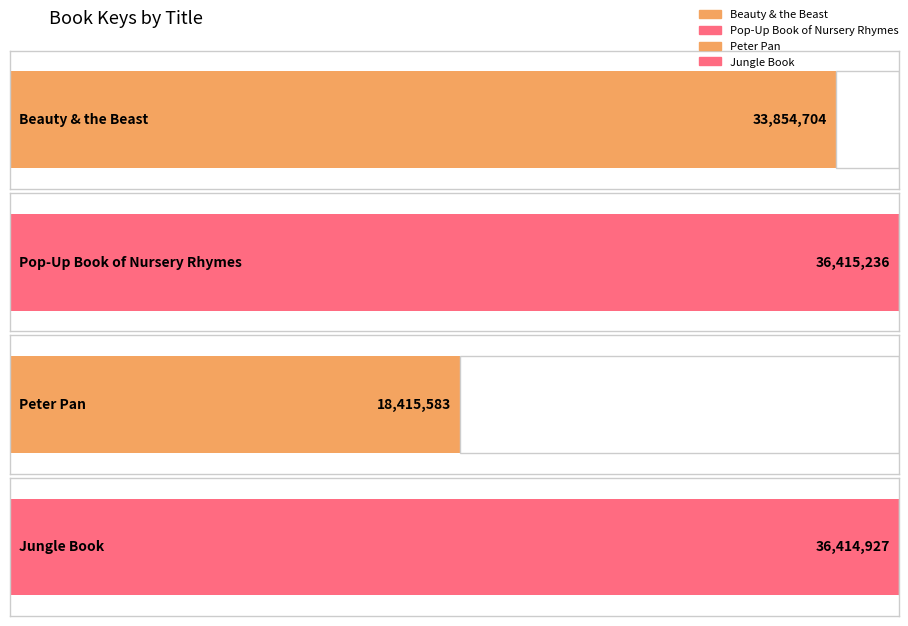

Approximately how many times larger is the value at Jungle Book compared to Beauty & the Beast?

1.1